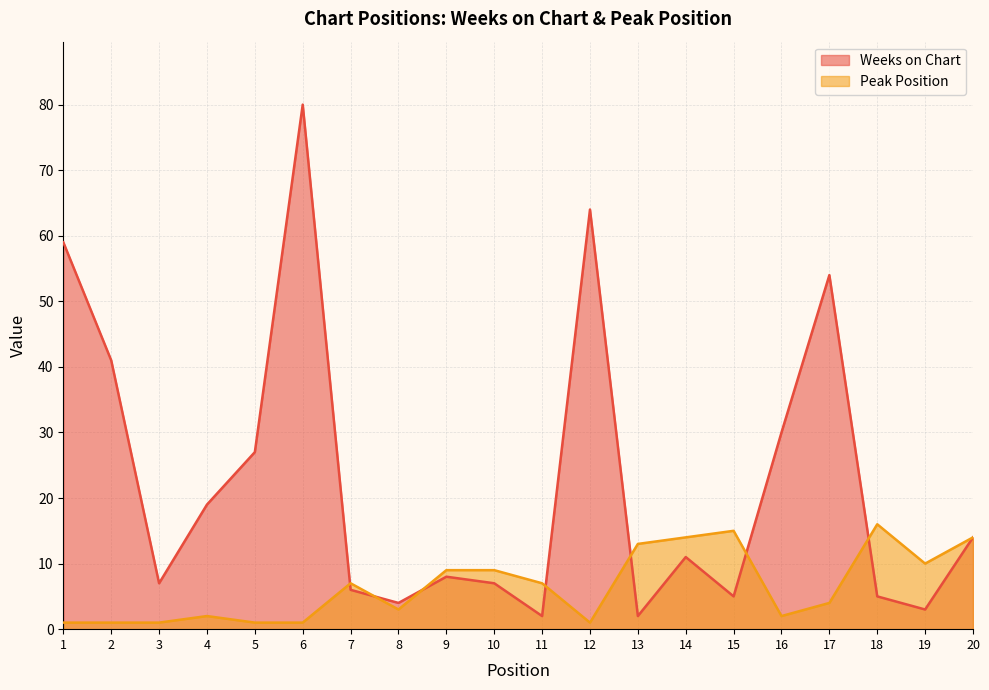

What is the sum of all Peak Position values?

131